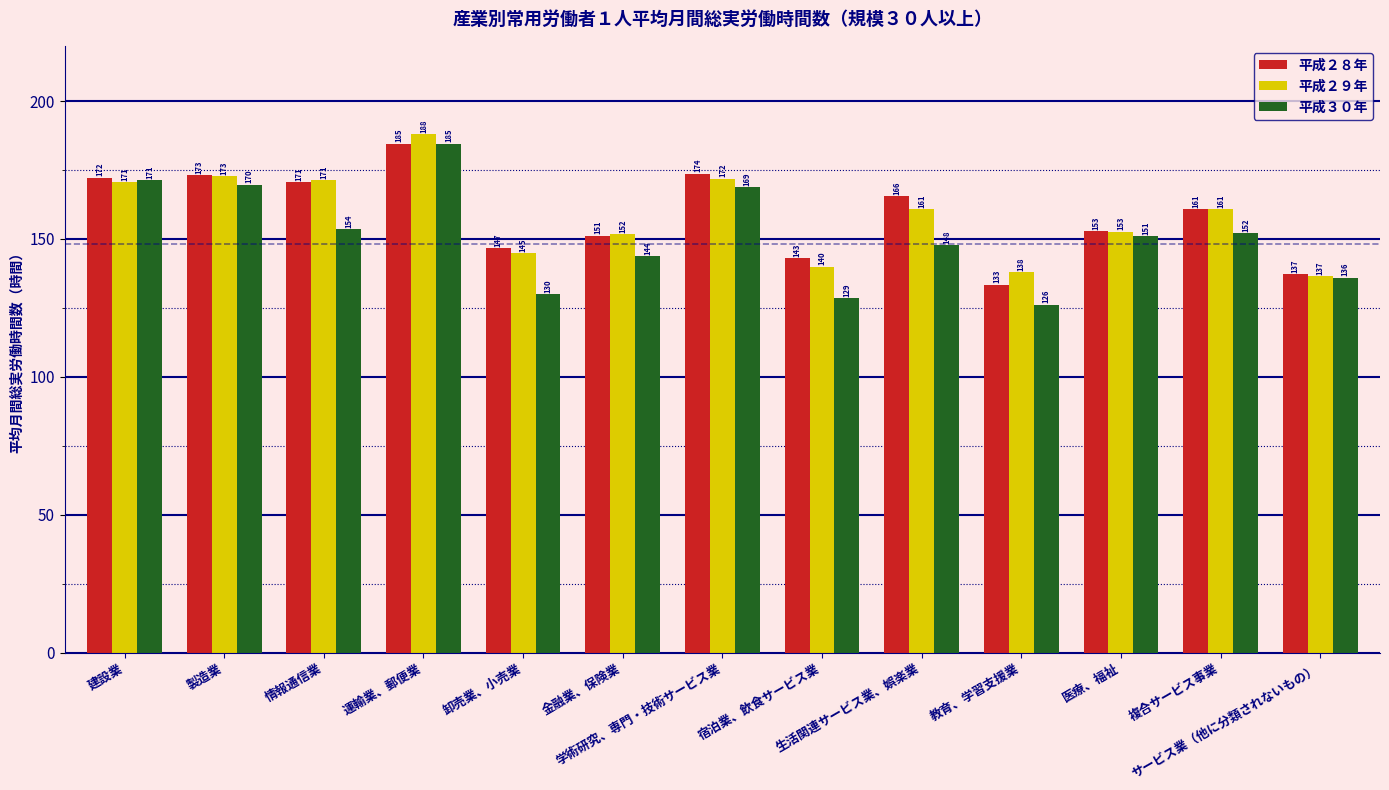

What is the difference between the second highest and minimum values in the 平成２８年 series?

40.3